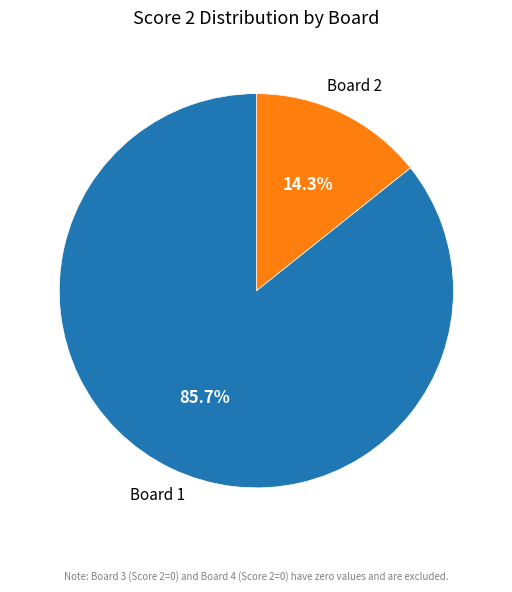

To the nearest percent, what is the average slice percentage?

50%